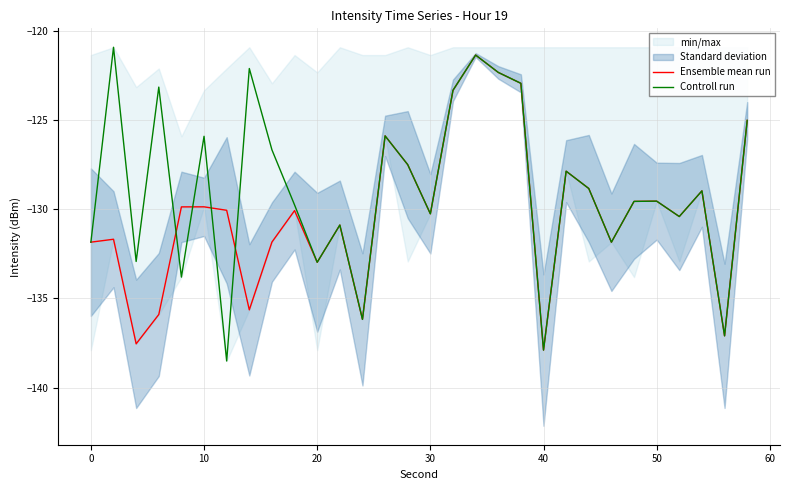

The Controll run series shows -196.0 at 20. True or false?

False